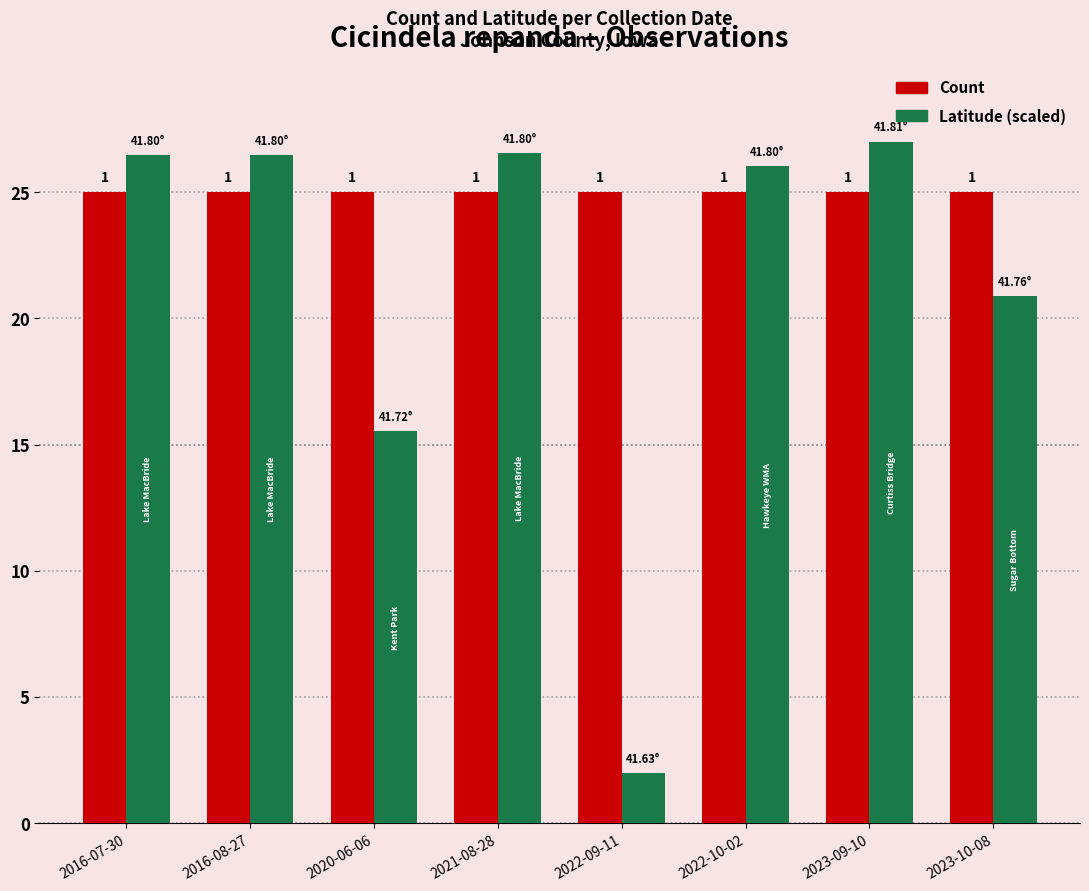

What is the spread (max minus min) of values at 2021-08-28?

1.5